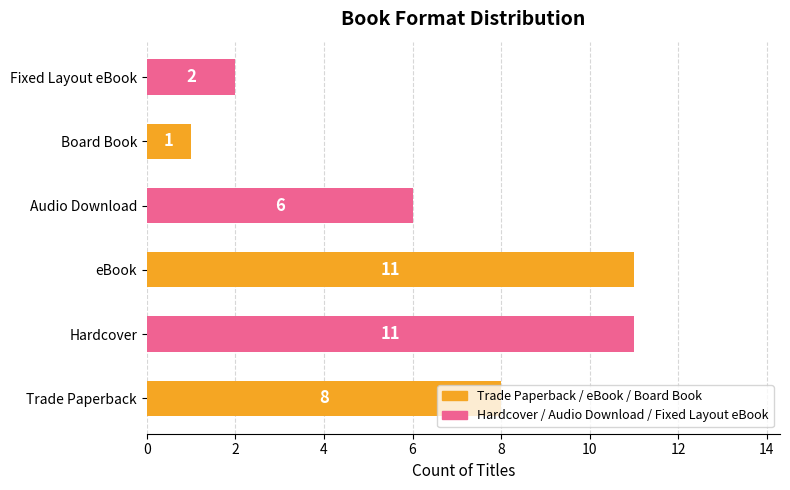

Is it true that the value at Board Book is 1?

True